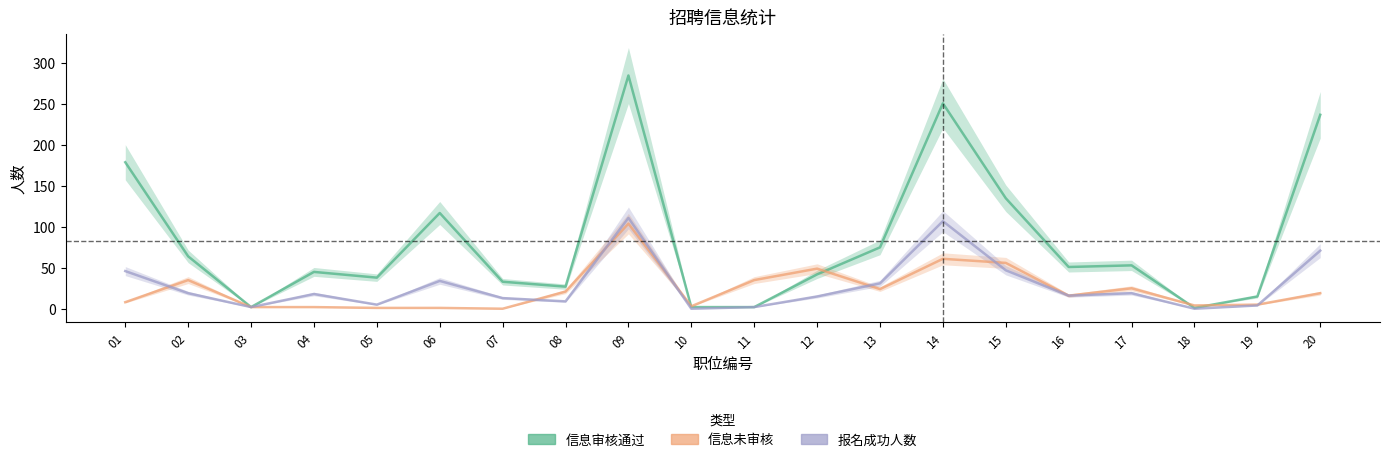

Which series has the largest total across all categories?

信息审核通过